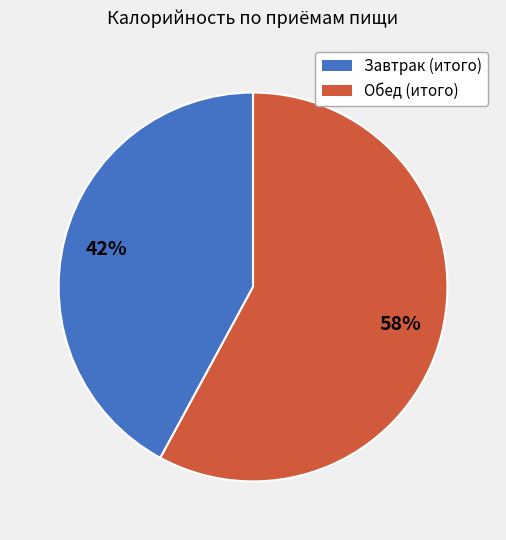

Is it true that Обед (итого) is 47% of the pie?

False